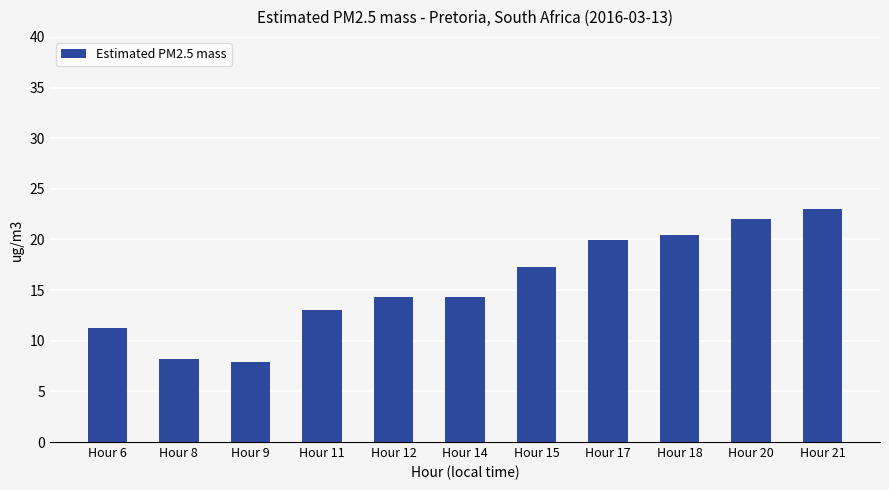

Which label corresponds to the largest value in the chart?

Hour 21